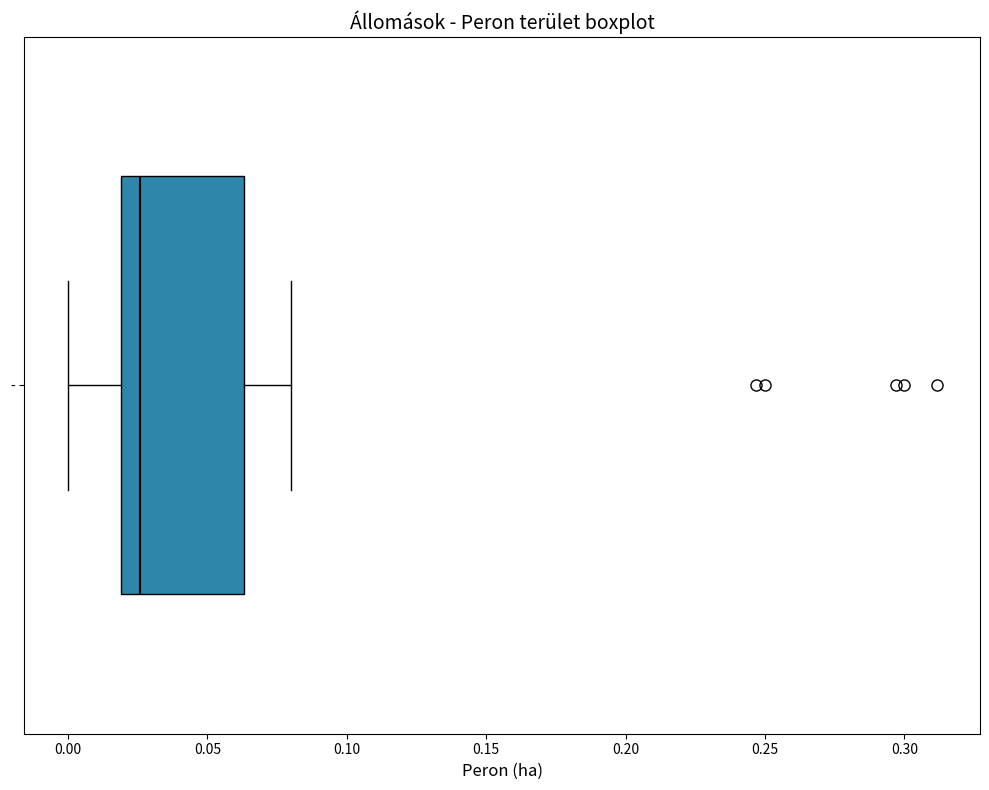

Where does the right whisker of the box for - end on the x-axis? The values are not printed on the chart, so give them approximately, as read against the axis.

0.080